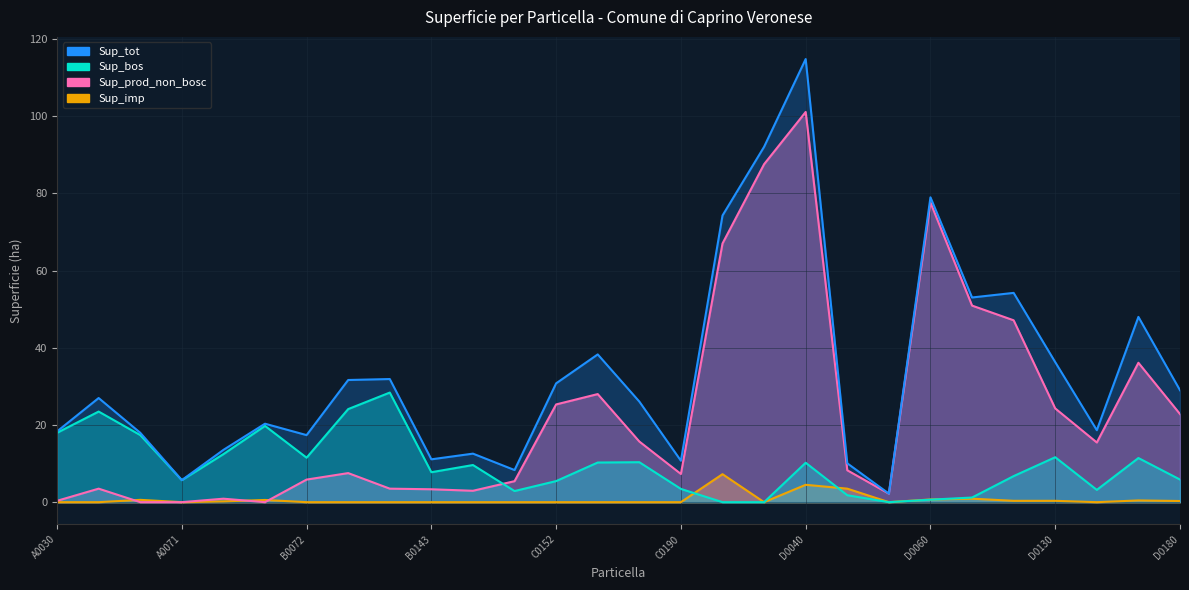

True or false: Sup_bos and Sup_imp intersect in this chart.

True